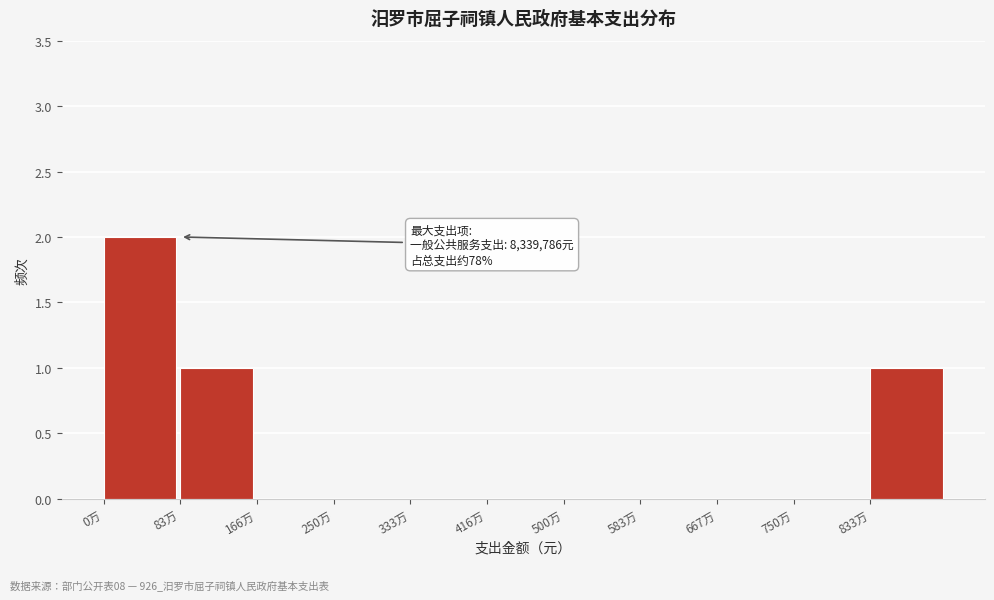

Reading left to right, what are all the values shown in this chart?

0万=2	83万=1	166万=0	250万=0	333万=0	416万=0	500万=0	583万=0	667万=0	750万=0	833万=1